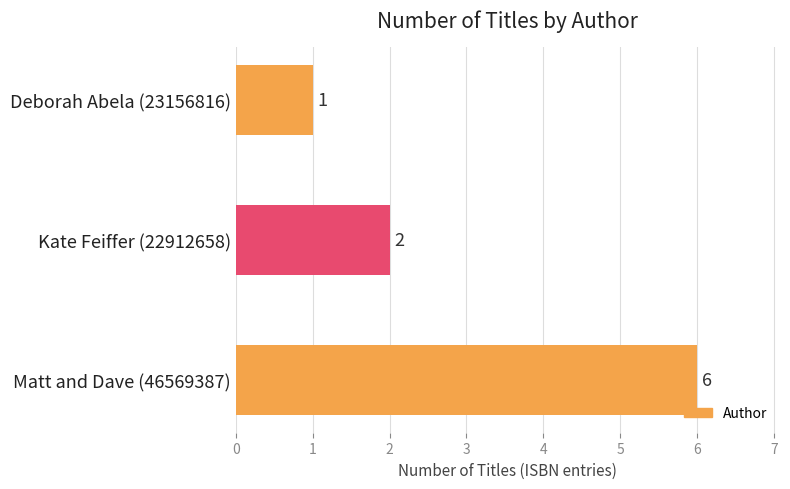

List the labels in order of value, smallest first.

Deborah Abela (23156816), Kate Feiffer (22912658), Matt and Dave (46569387)